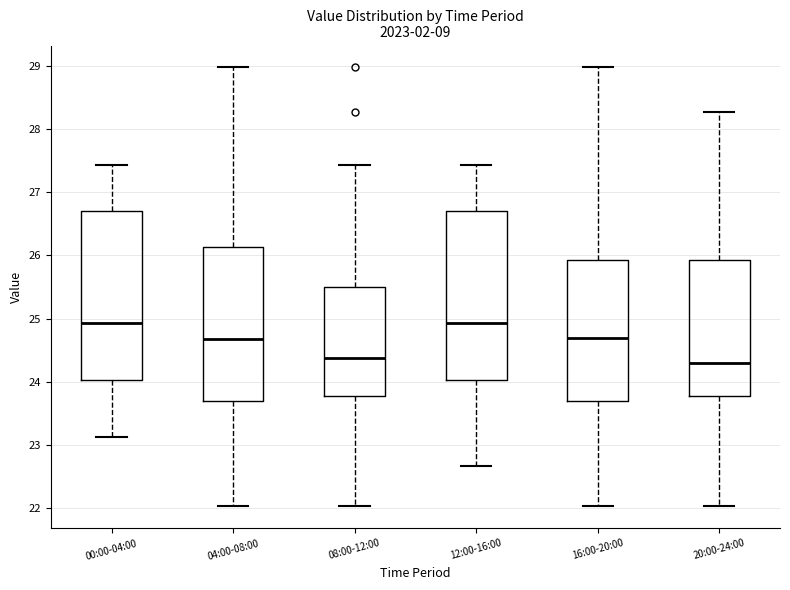

Where does the lower whisker of the box for 16:00-20:00 end on the y-axis? The values are not printed on the chart, so give them approximately, as read against the axis.

22.0